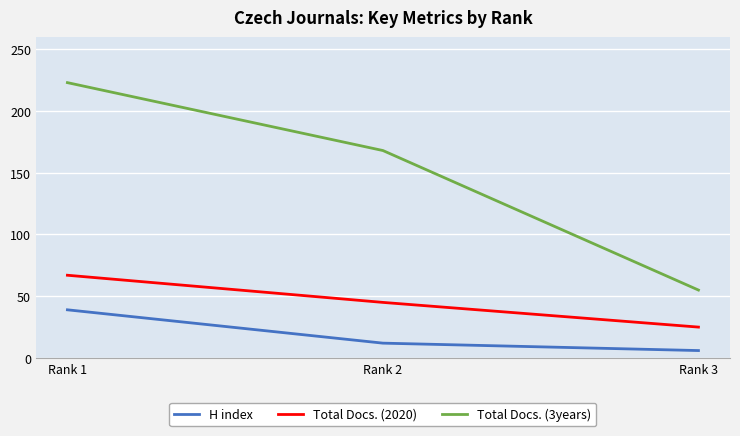

Reading right to left, extract all data points from this chart.

H index: 6	12	39
Total Docs. (2020): 25	45	67
Total Docs. (3years): 55	168	223